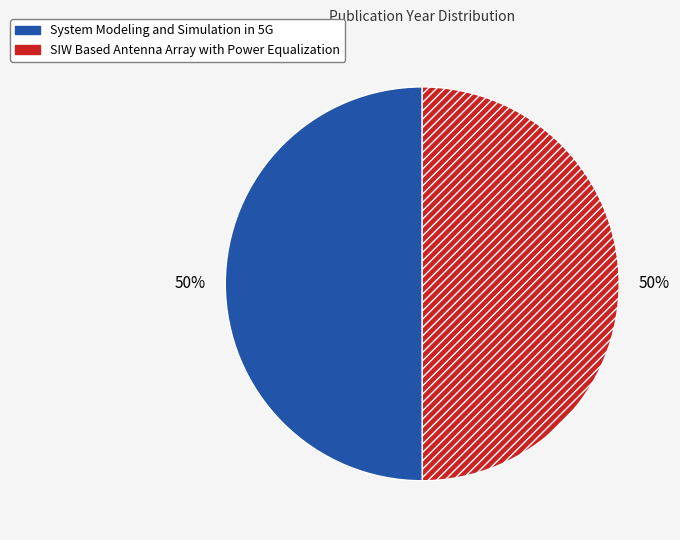

The System Modeling and Simulation in 5G slice represents 57% of the pie. True or false?

False